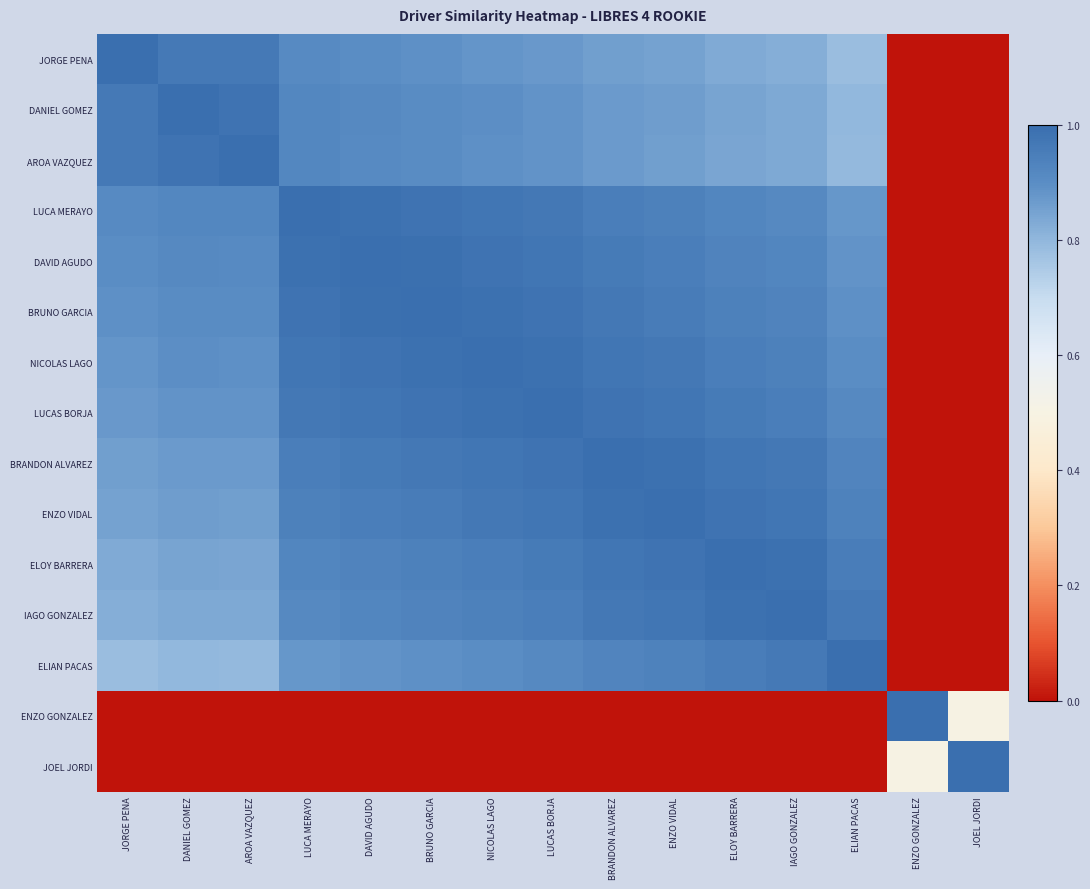

How many values in DAVID AGUDO are above zero?

13